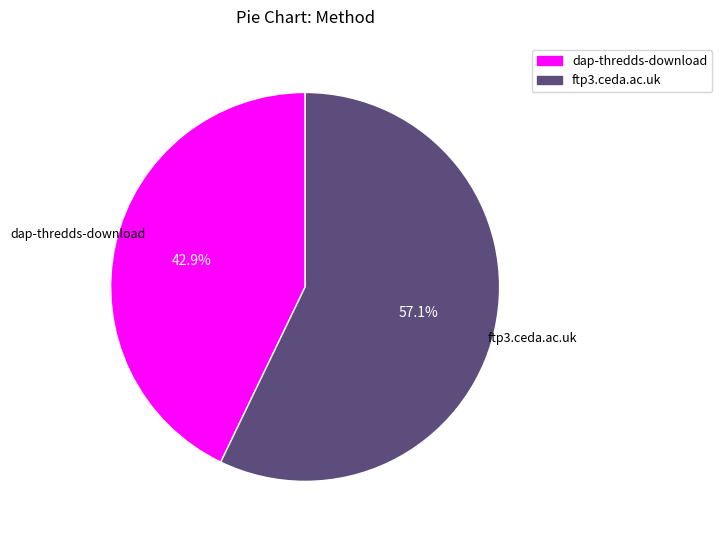

Between ftp3.ceda.ac.uk and dap-thredds-download, which is larger?

ftp3.ceda.ac.uk